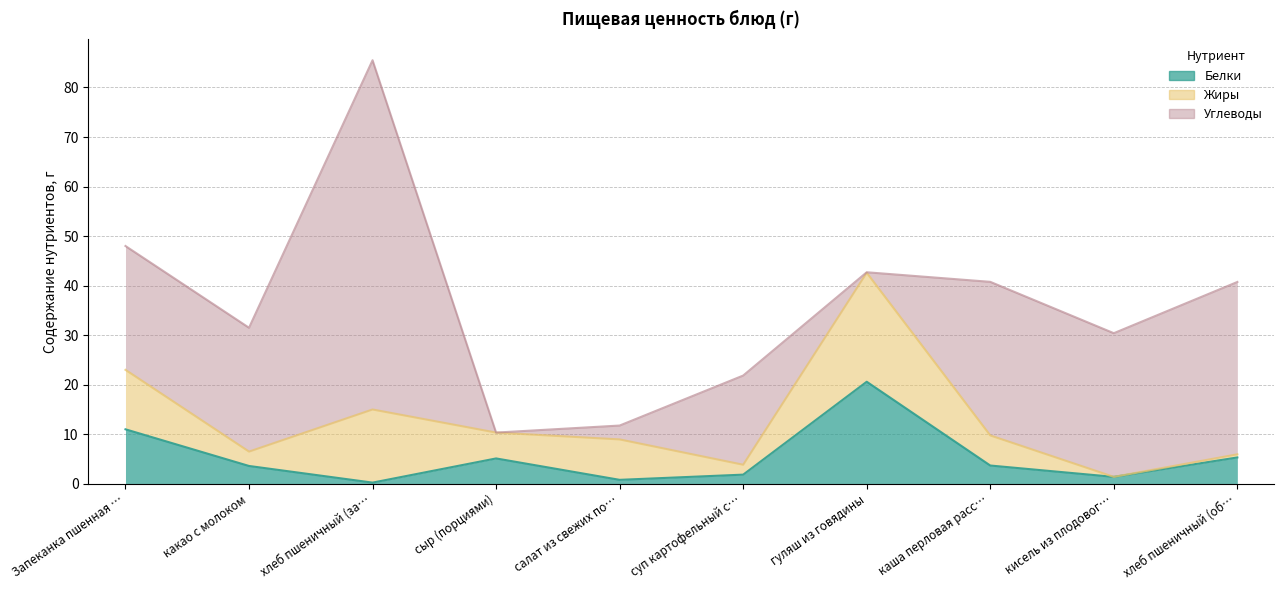

Is it true that Жиры equals 3.2 at каша перловая рассыпчатая?

False